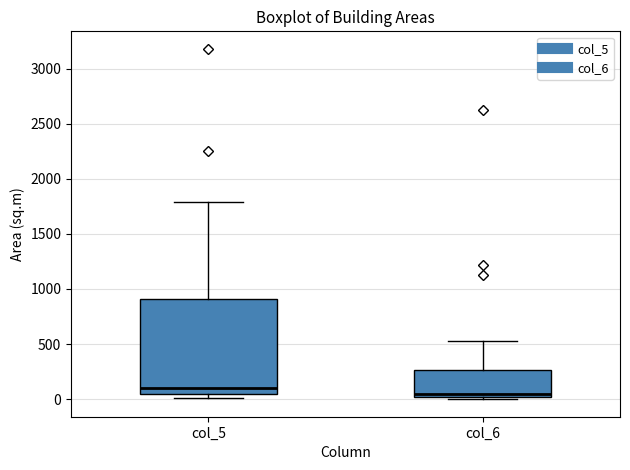

Reading left to right, read every box against the y-axis: the position of its median line, the range the box covers, and the ends of its whiskers. The values are not printed on the chart, so give them approximately, as read against the axis.

col_5: median 100, box 50 to 900, whiskers 0 to 1800
col_6: median 50, box 0 to 250, whiskers 0 (just below the box's lower edge) to 550